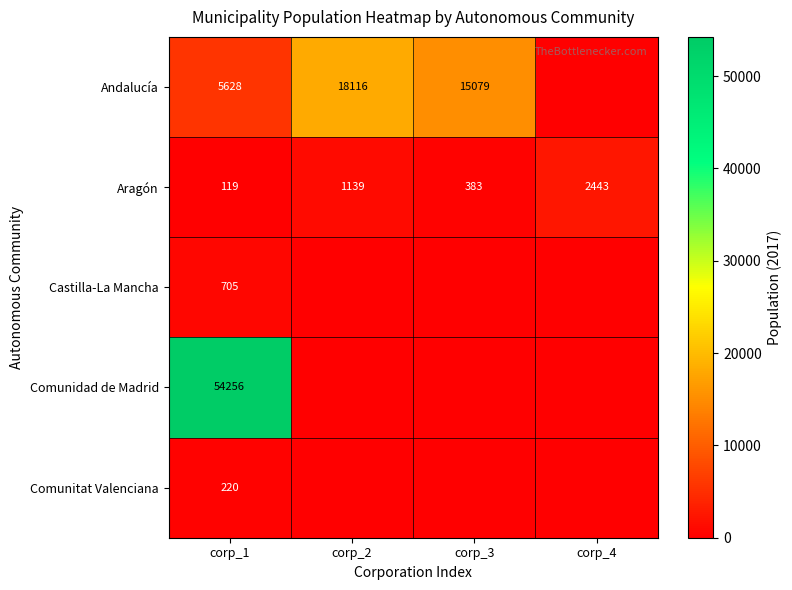

What is the spread (max minus min) of values at corp_3?

15079